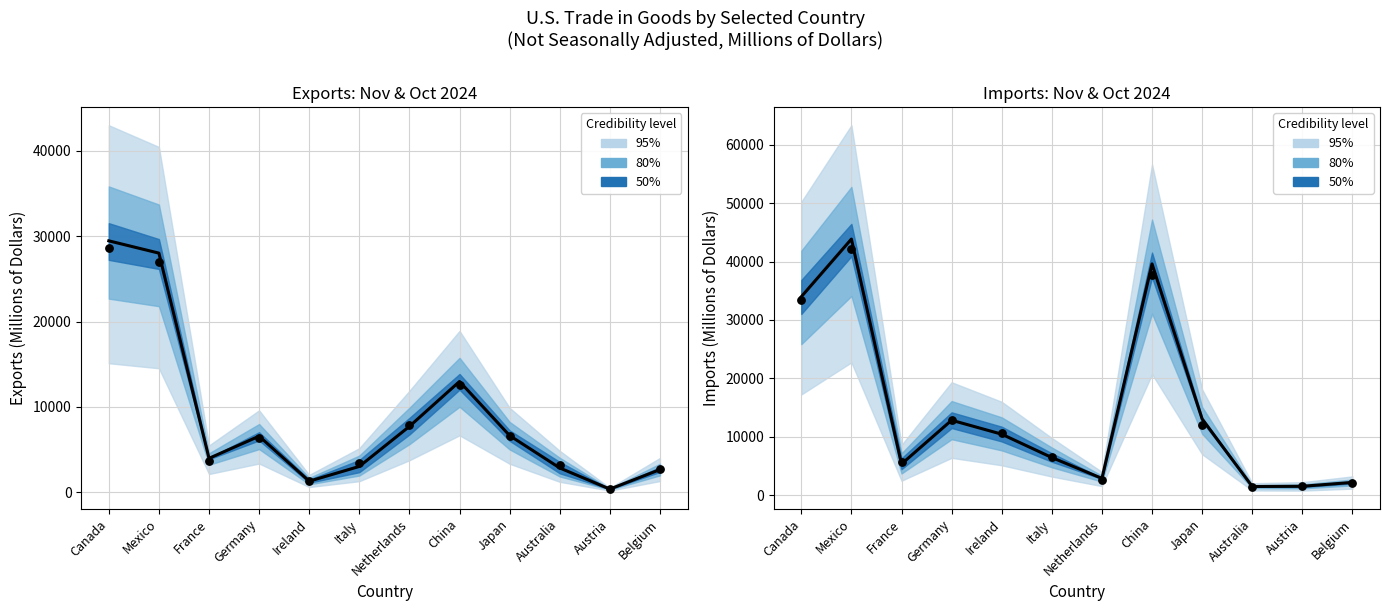

At how many categories does at least one series exceed 17865?

3